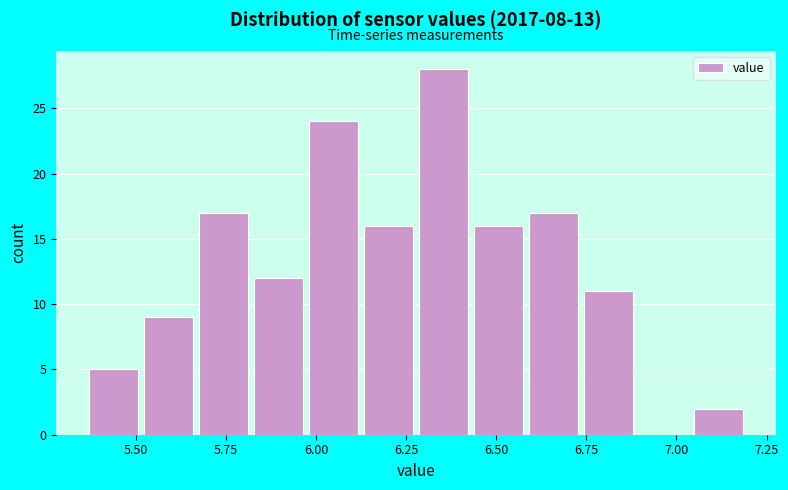

Read against the x-axis, roughly where is the centre of the tallest bar?

6.35